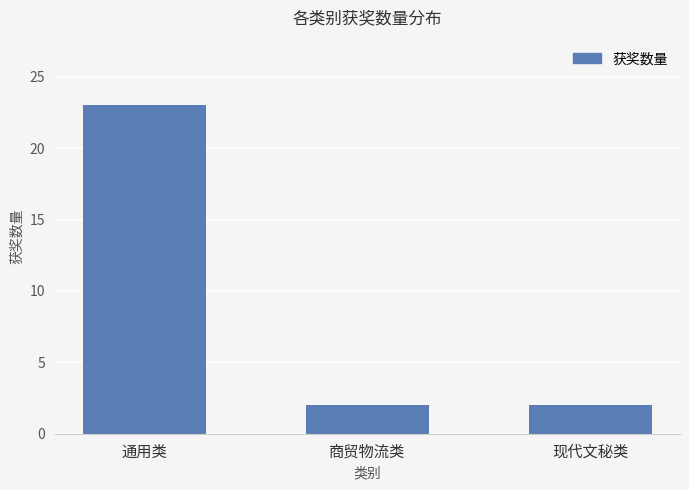

At which category does the chart reach its peak across all series?

通用类